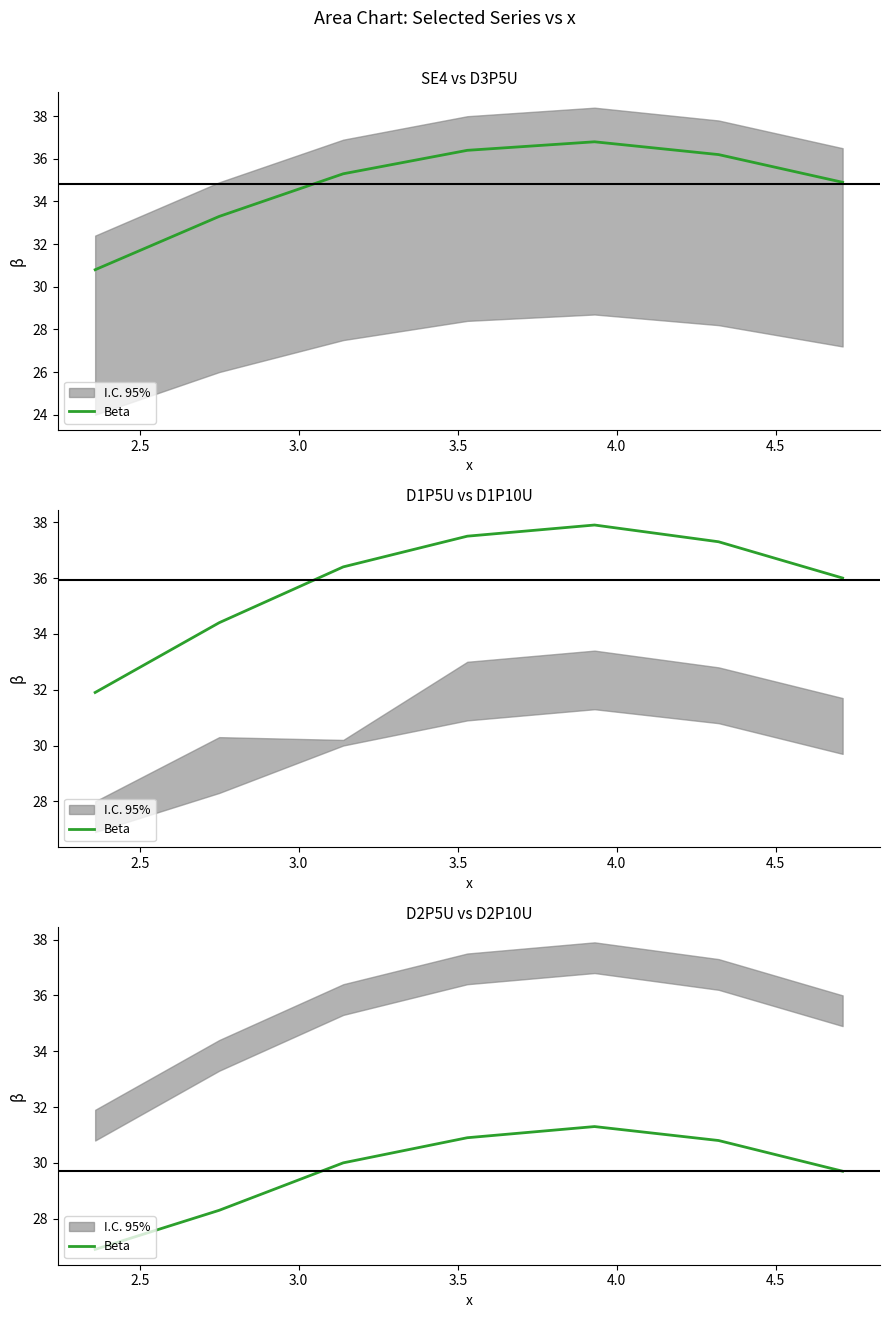

The value at 2.5 is 7.2. True or false?

False